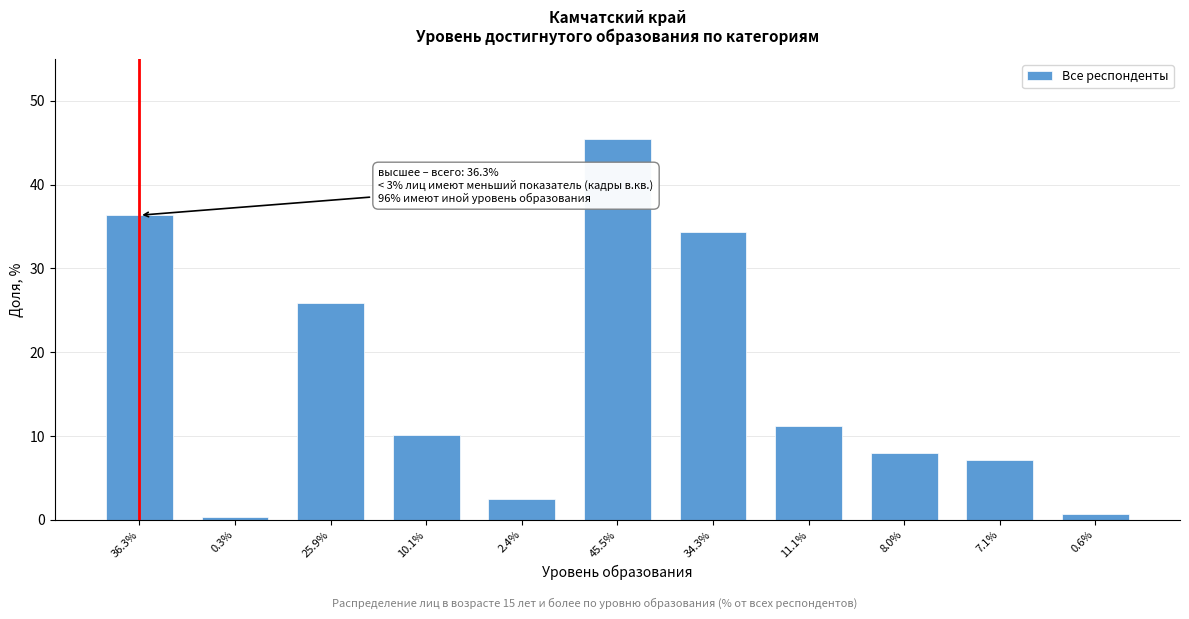

Reading left to right, transcribe all the data shown in this chart.

36.3%=36.3	0.3%=0.3	25.9%=25.9	10.1%=10.1	2.4%=2.4	45.5%=45.5	34.3%=34.3	11.1%=11.1	8.0%=8.0	7.1%=7.1	0.6%=0.6